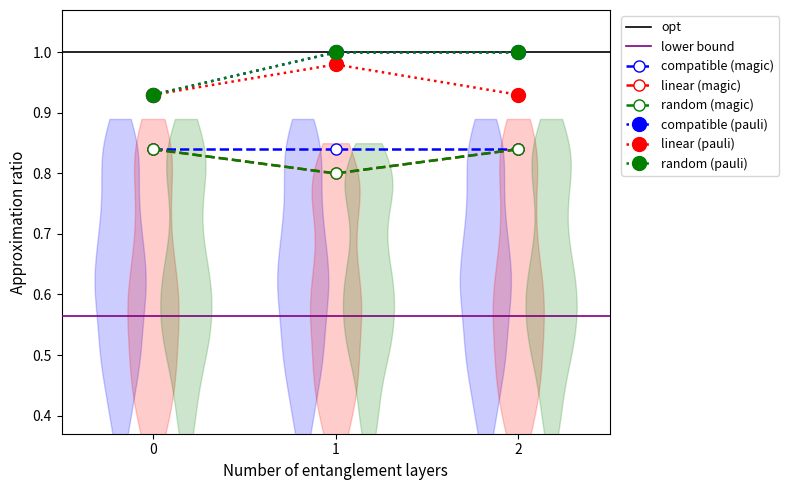

What is the value of the linear (pauli) point at the 1st from the left?

0.9